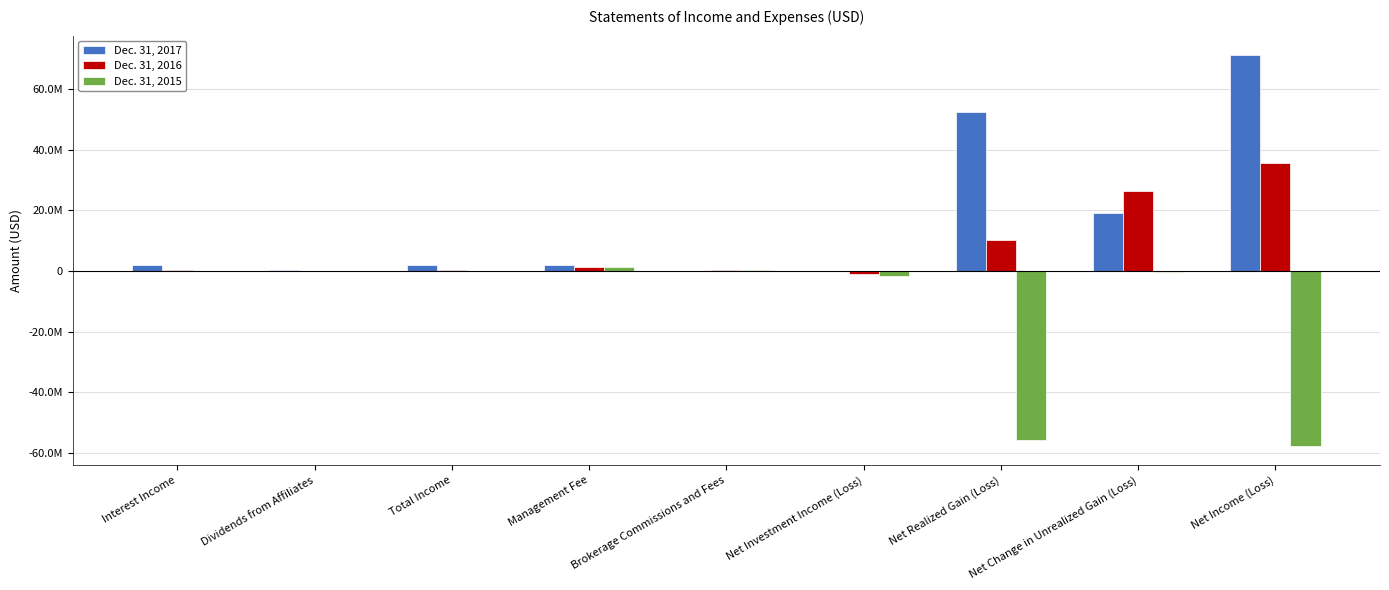

At which label does Dec. 31, 2016 reach its peak?

Net Income (Loss)